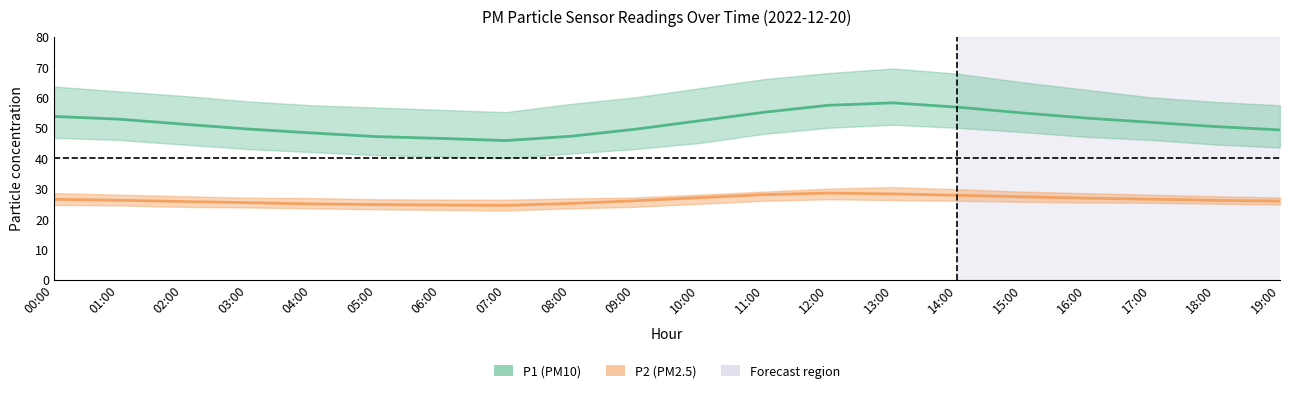

What is the sum of the P1_upper values at 19:00 and 05:00?

114.0